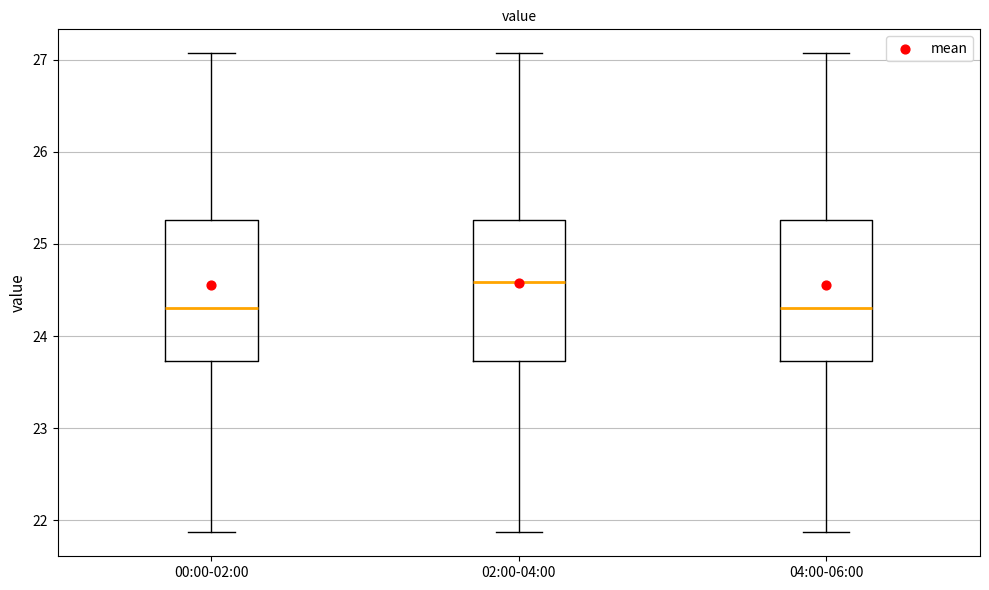

Reading left to right, read every box against the y-axis: the position of its median line, the range the box covers, and the ends of its whiskers. The values are not printed on the chart, so give them approximately, as read against the axis.

00:00-02:00: median 24.3, box 23.7 to 25.3, whiskers 21.9 to 27.1
02:00-04:00: median 24.6, box 23.7 to 25.3, whiskers 21.9 to 27.1
04:00-06:00: median 24.3, box 23.7 to 25.3, whiskers 21.9 to 27.1